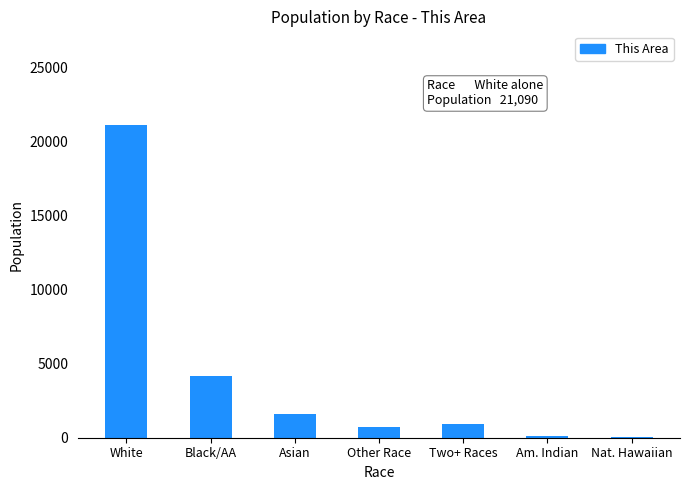

What is the greatest value displayed?

21090